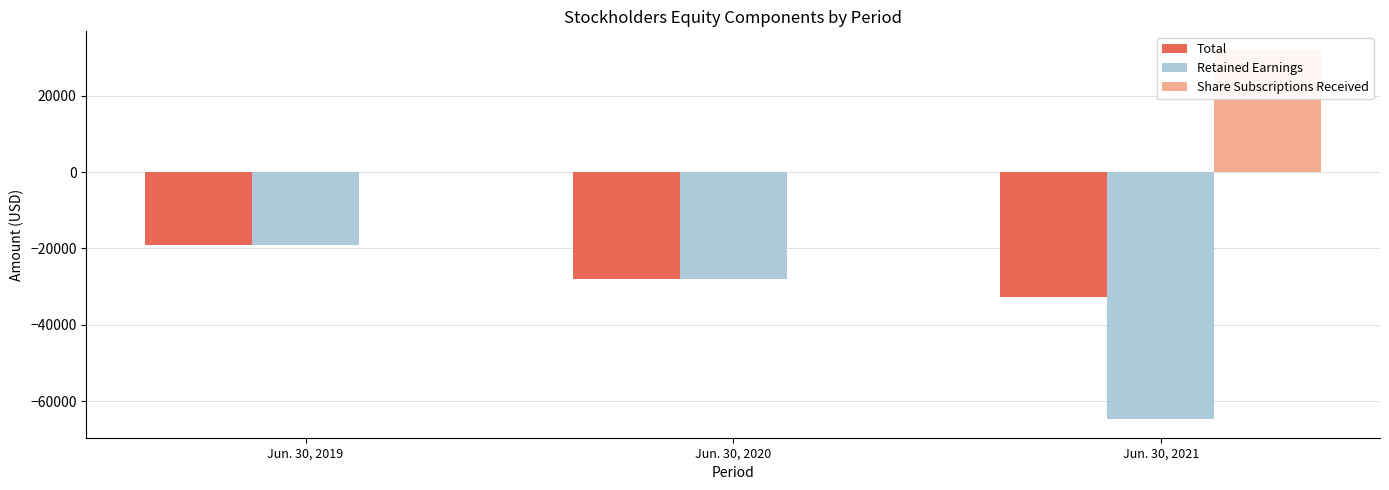

What is the spread (max minus min) of values at Jun. 30, 2020?

28107